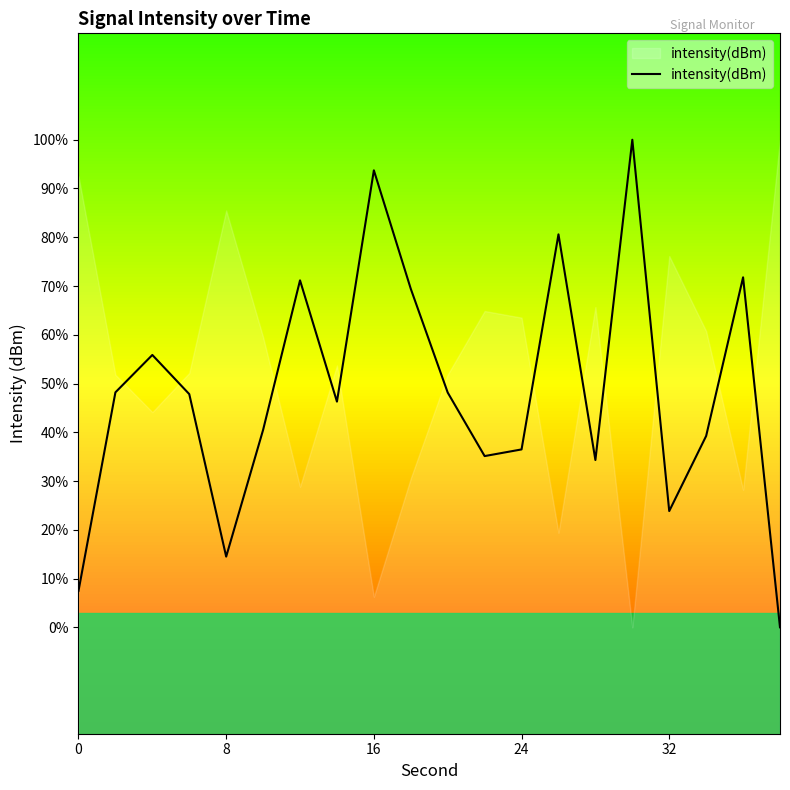

How many data points are less than -131?

14